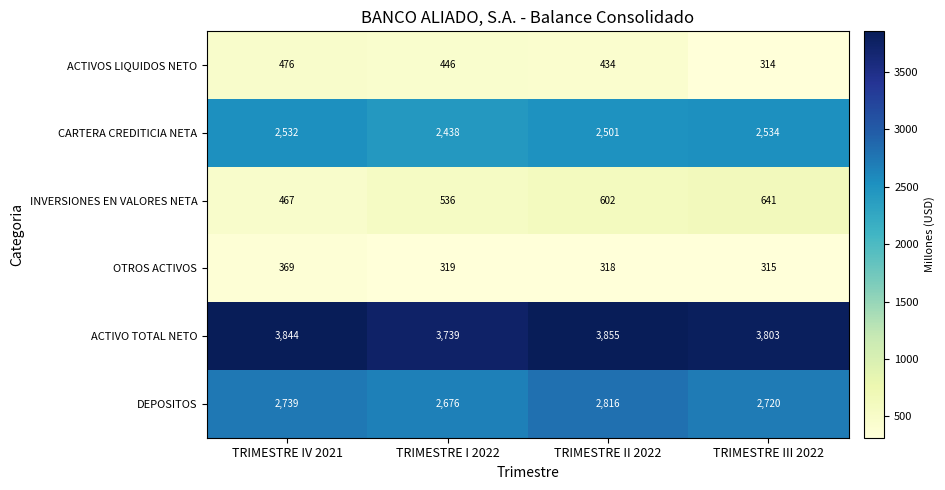

Where is ACTIVOS LIQUIDOS NETO nearest to the value 395?

TRIMESTRE II 2022